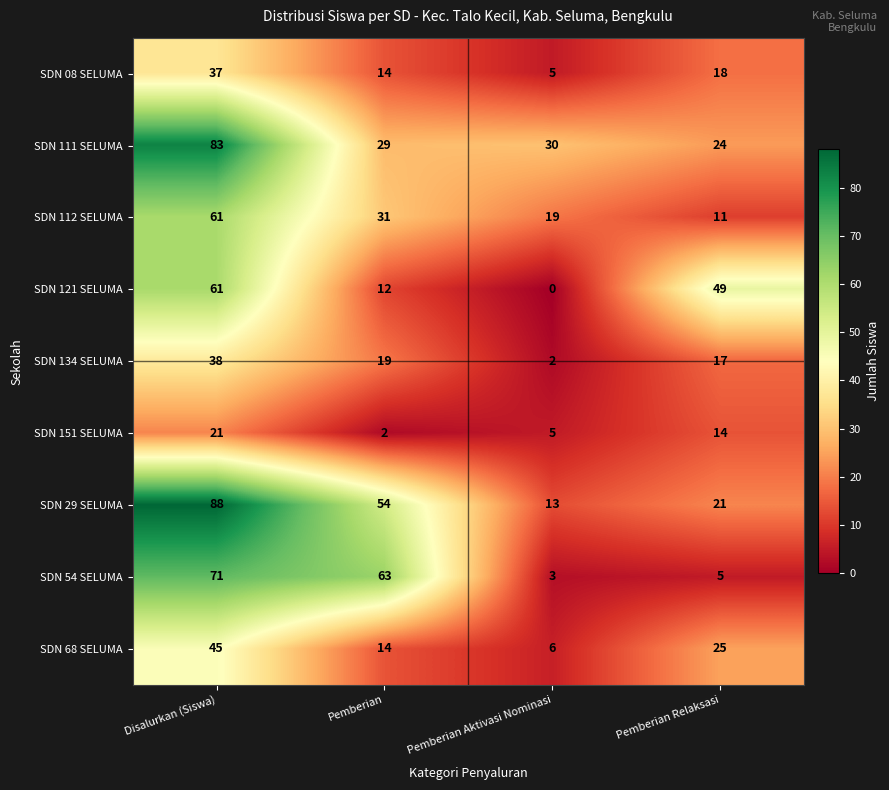

Rank the categories by SDN 68 SELUMA value from highest to lowest.

Disalurkan (Siswa), Pemberian Relaksasi, Pemberian, Pemberian Aktivasi Nominasi